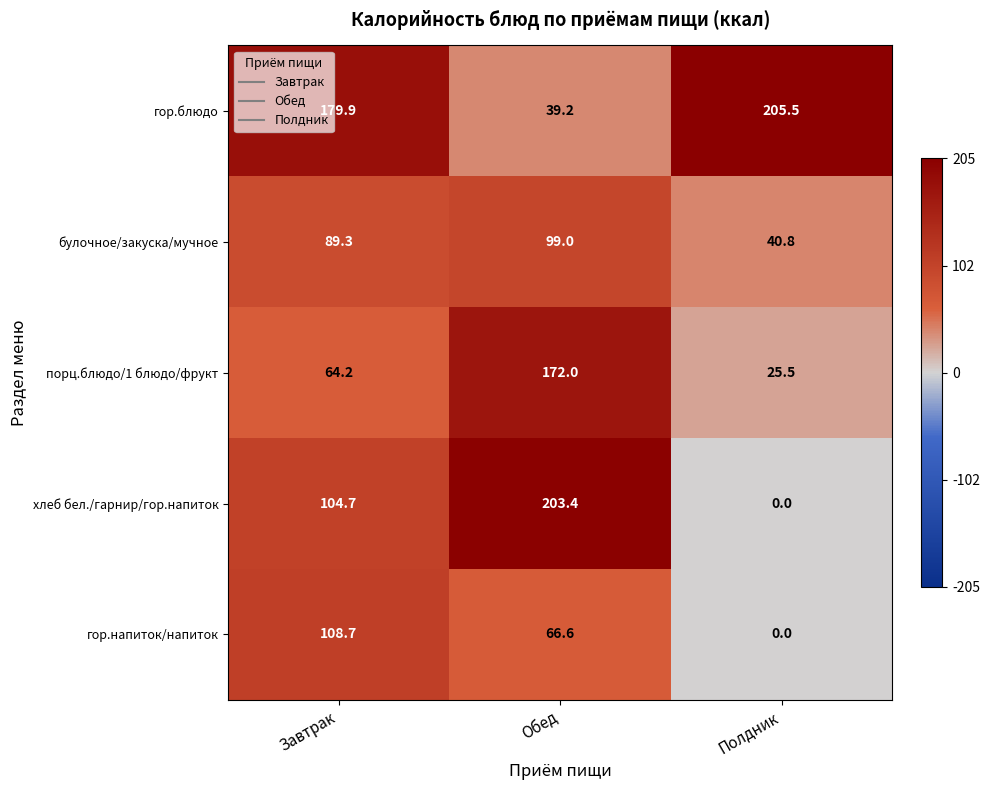

What is the difference between the highest and lowest values at Завтрак?

115.7